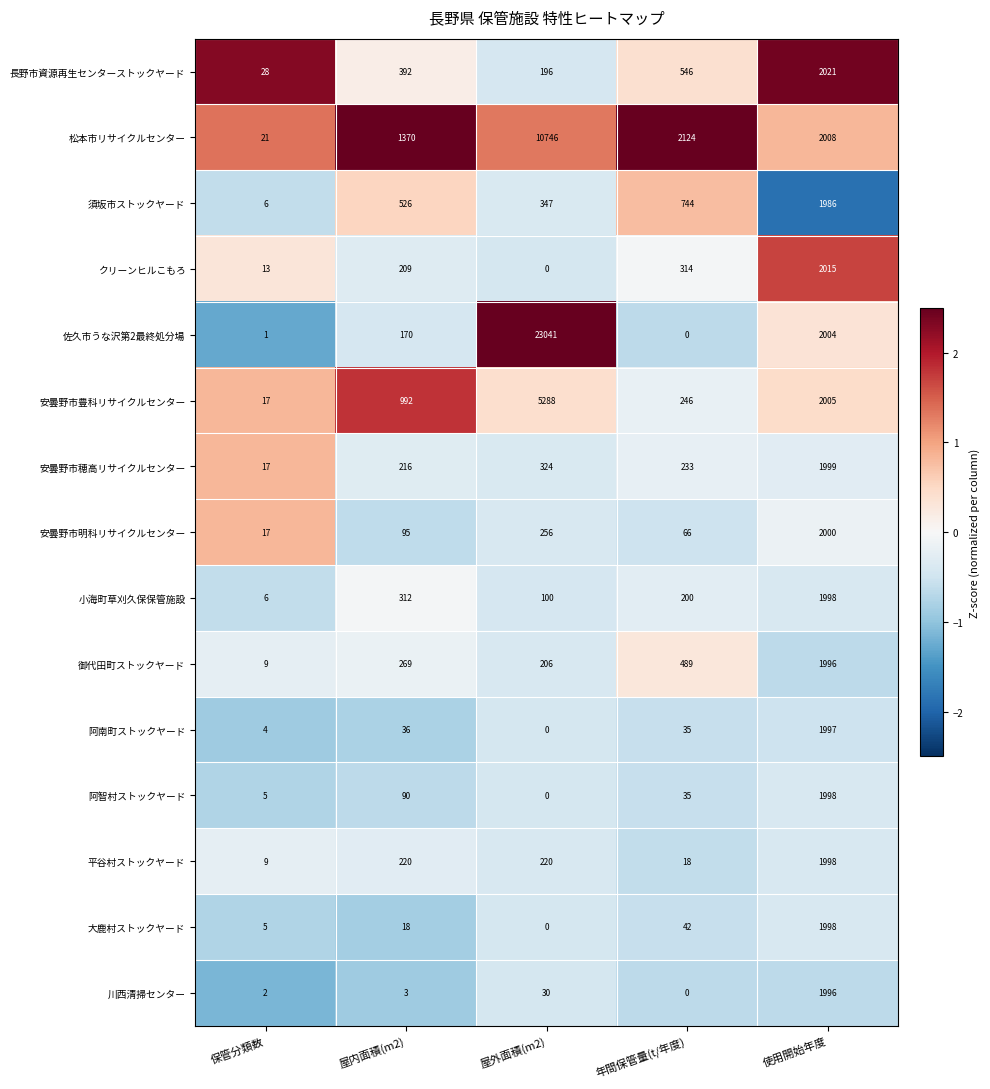

Between 屋外面積(m2) and 年間保管量(t/年度), which series saw the biggest shift?

佐久市うな沢第2最終処分場